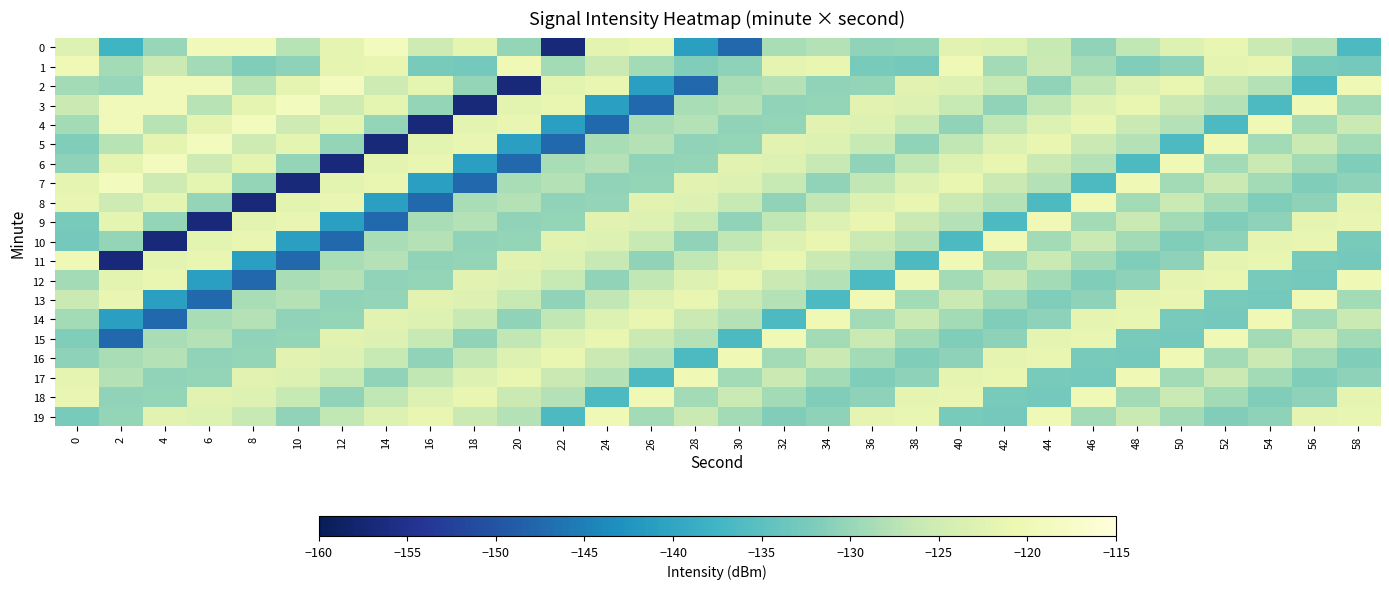

What is the difference between the highest and lowest values at 40?

16.3